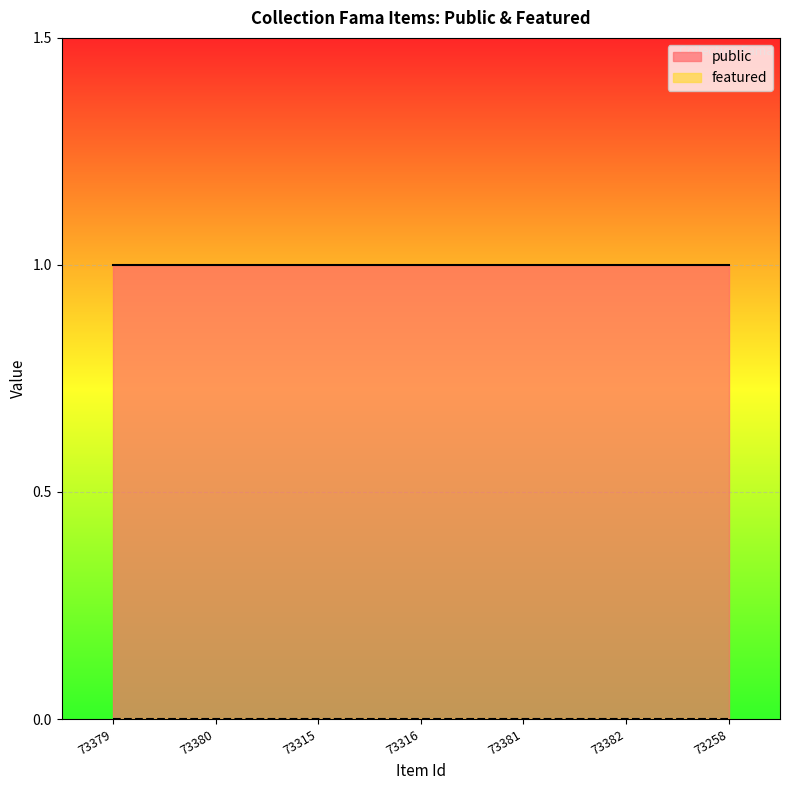

True or false: public has more than 0 interior local peaks.

False